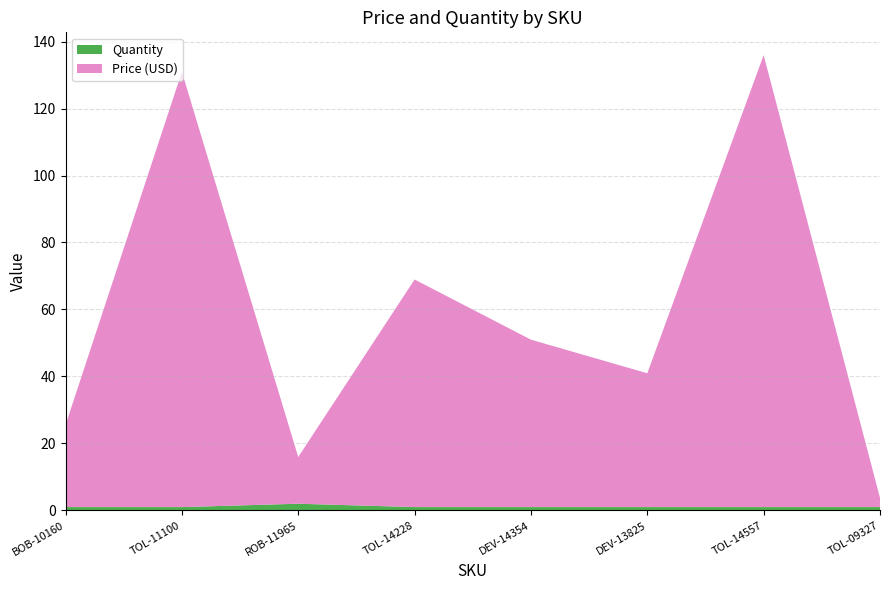

Reading right to left, extract all data points from this chart.

Price (USD): TOL-09327=2.8	TOL-14557=134.9	DEV-13825=40.0	DEV-14354=50.0	TOL-14228=68.0	ROB-11965=13.9	TOL-11100=129.9	BOB-10160=24.5
Quantity: TOL-09327=1.0	TOL-14557=1.0	DEV-13825=1.0	DEV-14354=1.0	TOL-14228=1.0	ROB-11965=2.0	TOL-11100=1.0	BOB-10160=1.0